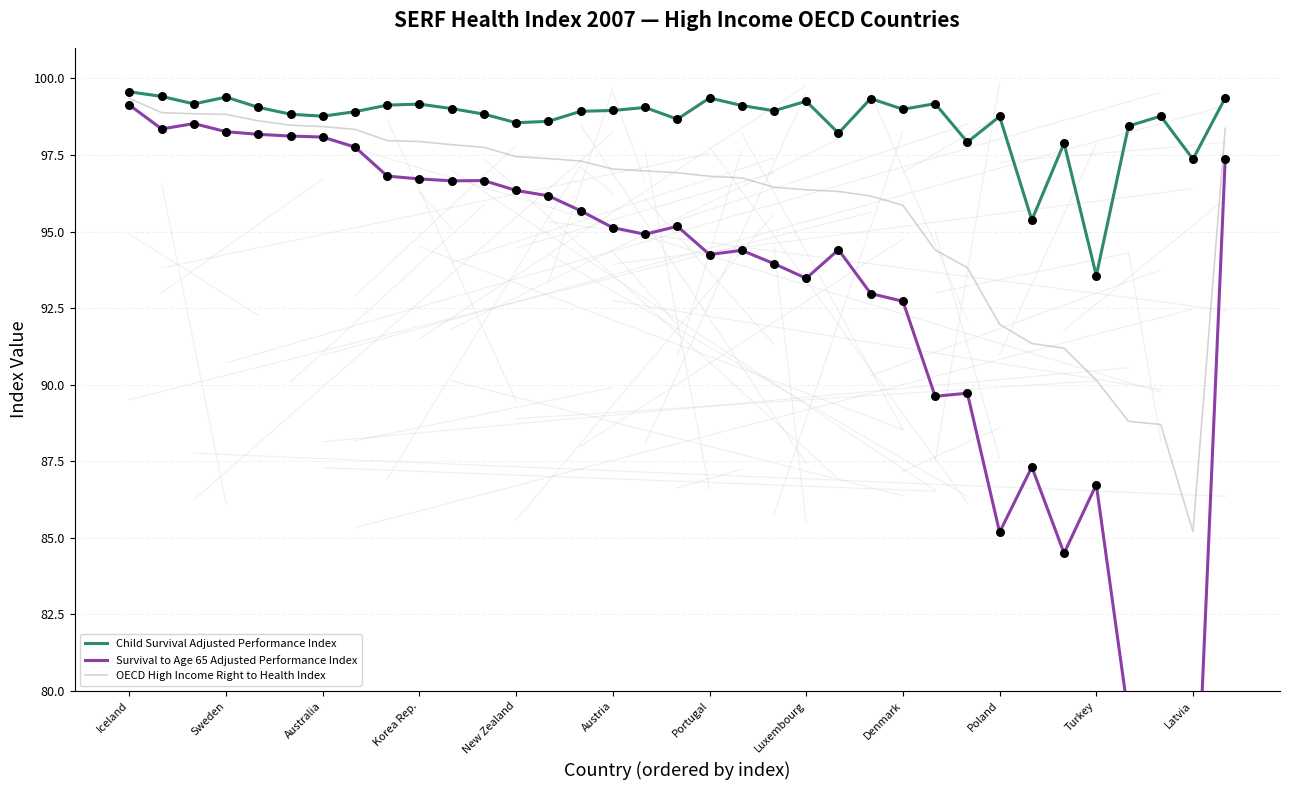

What is the minimum value for OECD High Income Right to Health Index?

85.2